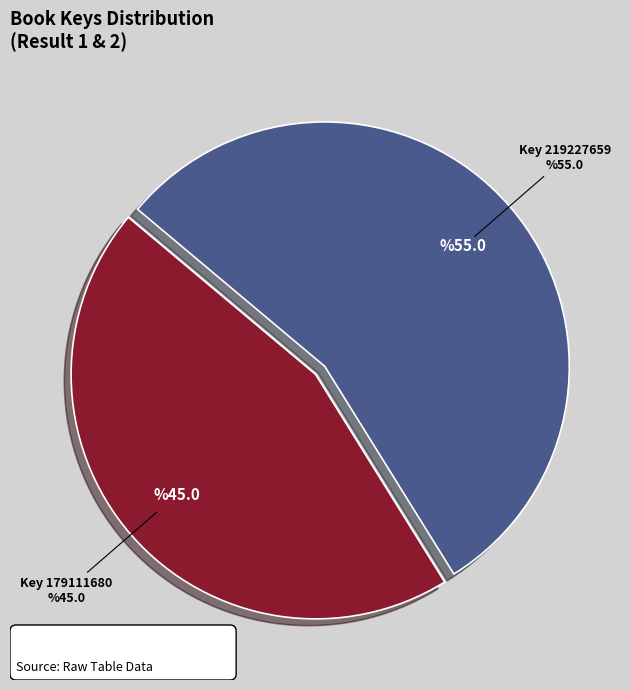

Rank the categories by value from highest to lowest.

219227659, 179111680